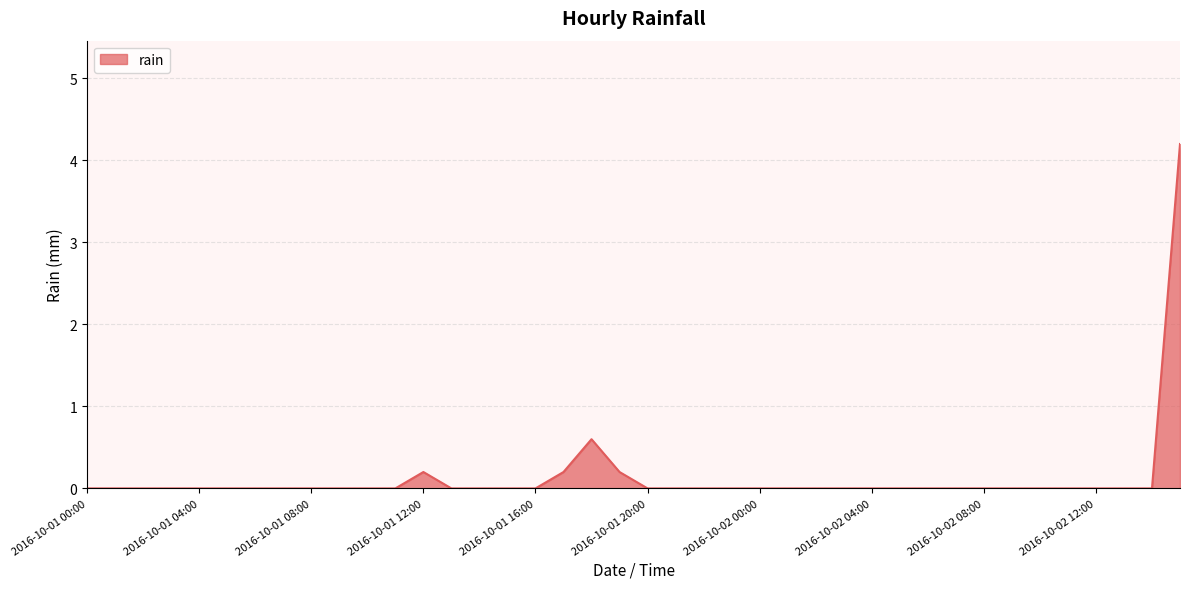

What is the difference between the maximum and minimum values?

4.2